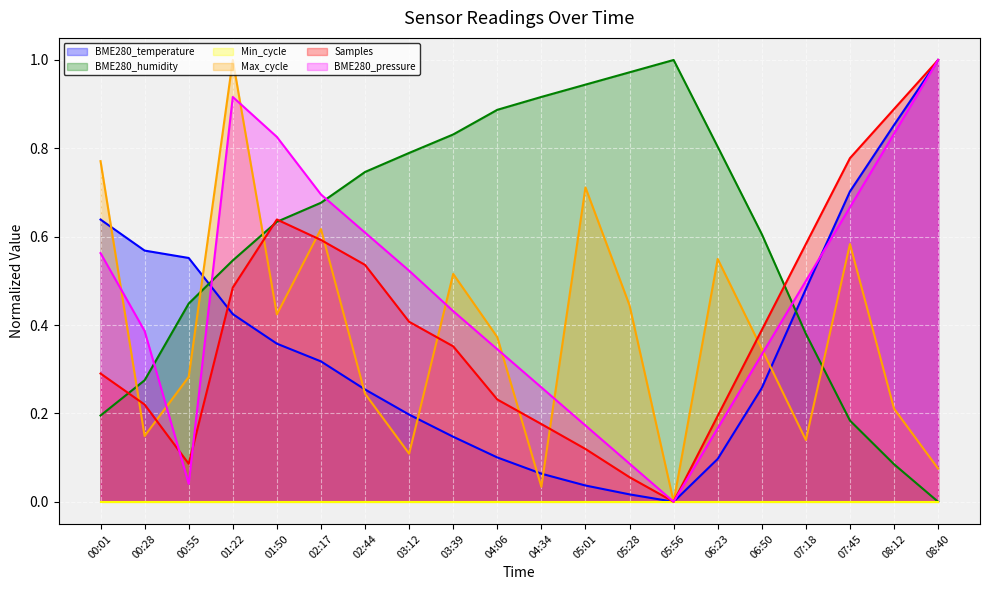

True or false: Samples has a value of 0.0 at 05:56.

True